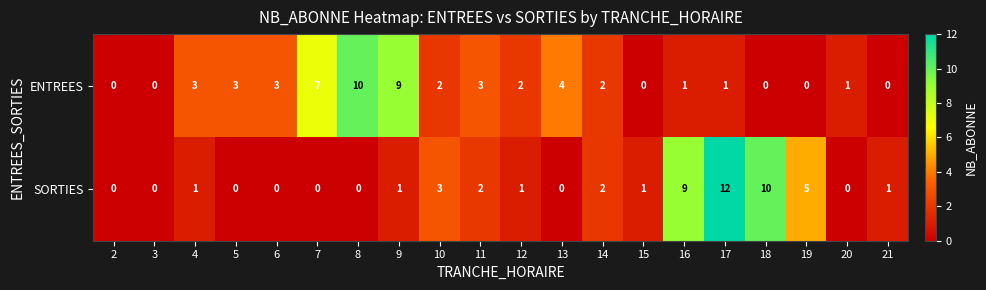

At which category is the sum across all series the highest?

17